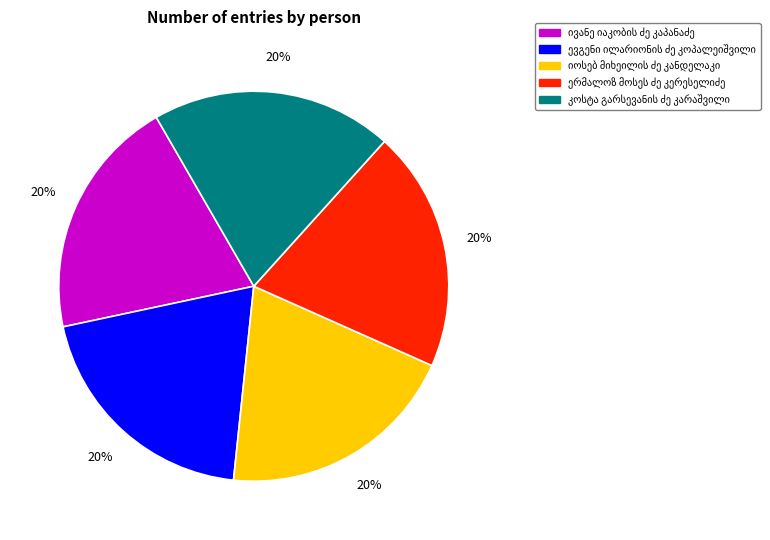

Is there any slice that represents more than half of the pie?

No